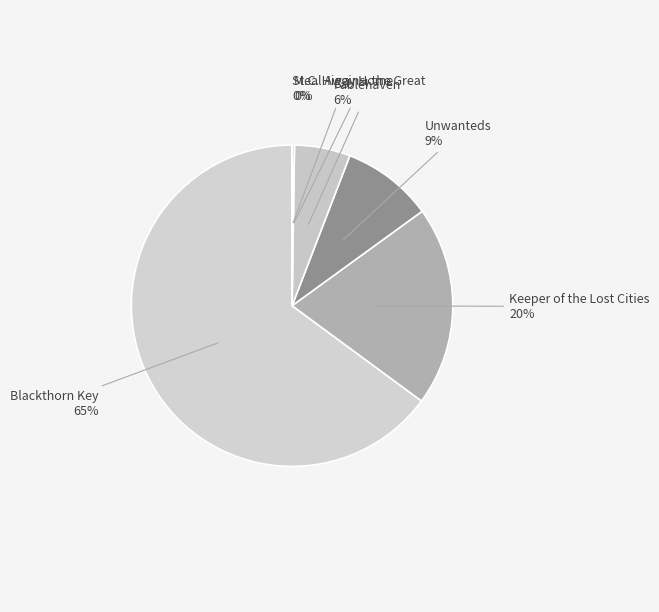

Between Fablehaven and Blackthorn Key, which is larger?

Blackthorn Key